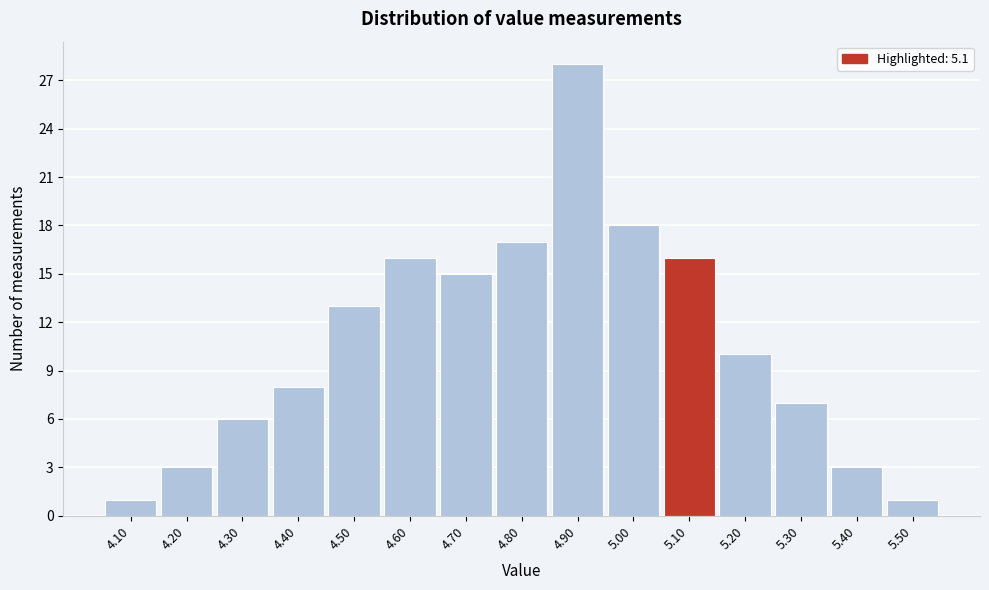

What is the height of the bar covering 5.35 to 5.45 on the x-axis? The values are not printed on the chart, so give them approximately, as read against the axis.

3